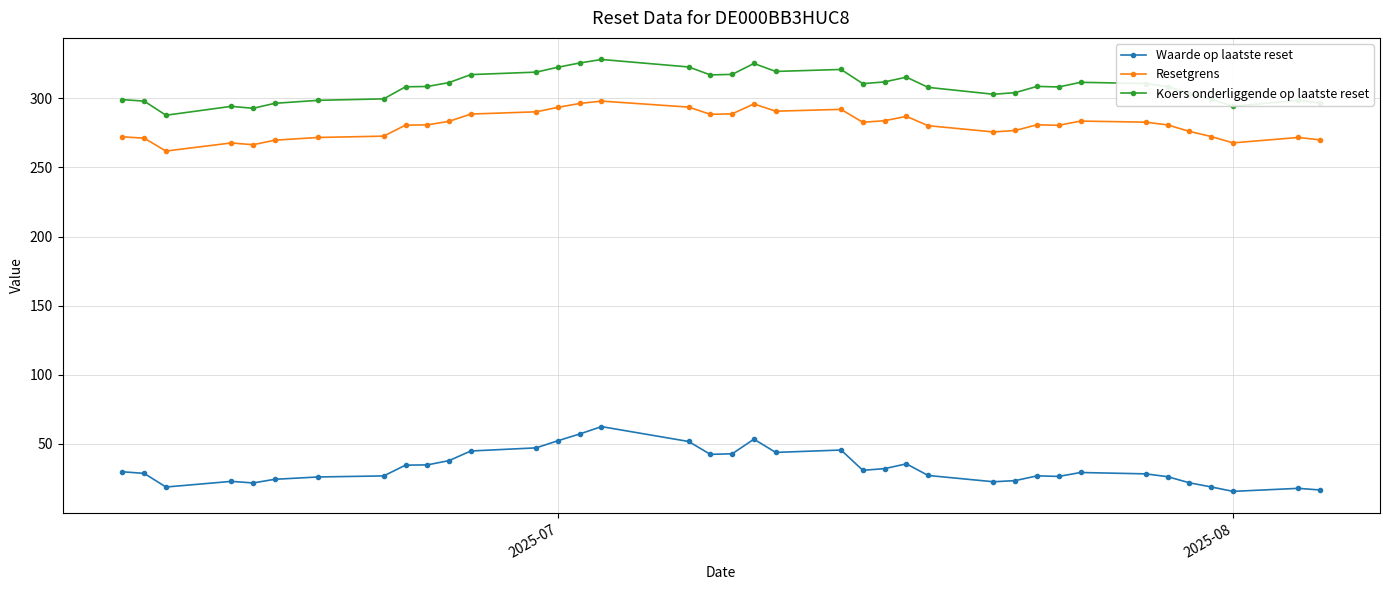

What is the difference between the maximum and minimum values in the Waarde op laatste reset series?

46.9